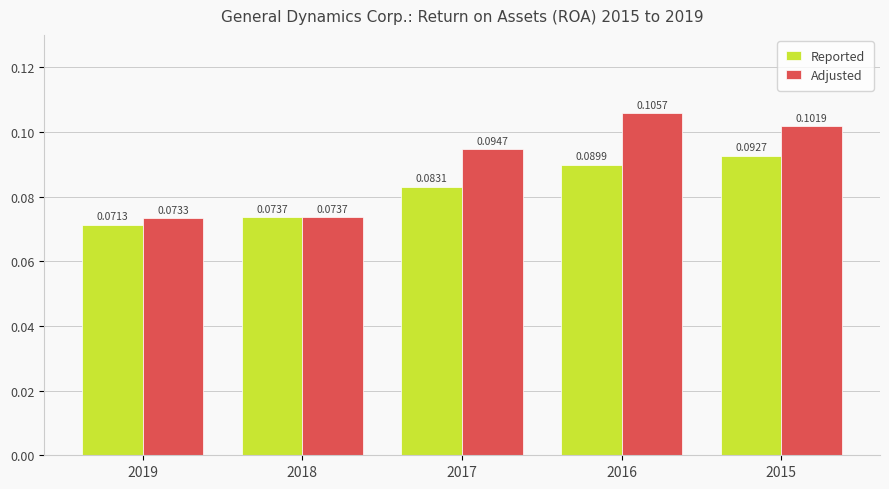

What is the sum of all Reported values?

0.4